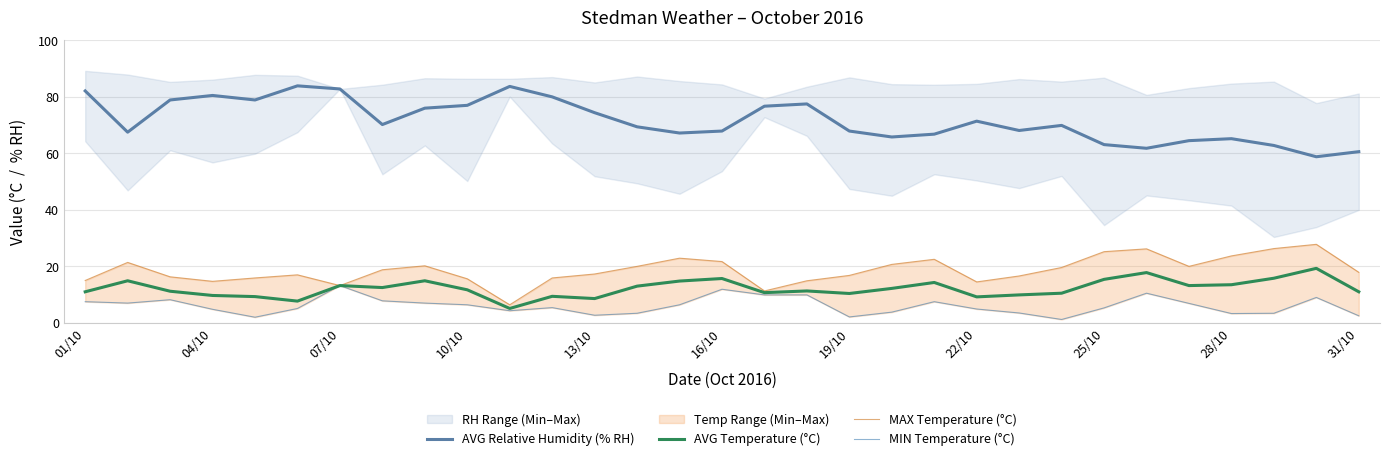

Which series has the largest range (max minus min)?

AVG Relative Humidity (% RH)